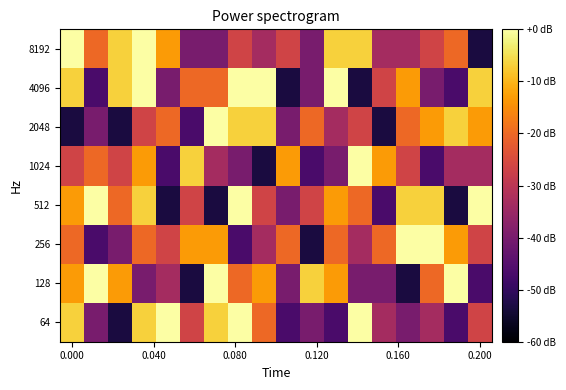

Reading left to right, what are all the values shown in this chart?

64: -6.7	-40.0	-53.3	-6.7	0.0	-26.7	-6.7	0.0	-20.0	-46.7	-40.0	-46.7	0.0	-33.3	-40.0	-33.3	-46.7	-26.7
128: -13.3	0.0	-13.3	-40.0	-33.3	-53.3	0.0	-20.0	-13.3	-40.0	-6.7	-13.3	-40.0	-40.0	-53.3	-20.0	0.0	-46.7
256: -20.0	-46.7	-40.0	-20.0	-26.7	-13.3	-13.3	-46.7	-33.3	-20.0	-53.3	-20.0	-33.3	-20.0	0.0	0.0	-13.3	-26.7
512: -13.3	0.0	-20.0	-6.7	-53.3	-26.7	-53.3	0.0	-26.7	-40.0	-26.7	-13.3	-20.0	-46.7	-6.7	-6.7	-53.3	0.0
1024: -26.7	-20.0	-26.7	-13.3	-46.7	-6.7	-33.3	-40.0	-53.3	-13.3	-46.7	-40.0	0.0	-13.3	-26.7	-46.7	-33.3	-33.3
2048: -53.3	-40.0	-53.3	-26.7	-20.0	-46.7	0.0	-6.7	-6.7	-40.0	-20.0	-33.3	-26.7	-53.3	-20.0	-13.3	-6.7	-13.3
4096: -6.7	-46.7	-6.7	0.0	-40.0	-20.0	-20.0	0.0	0.0	-53.3	-40.0	0.0	-53.3	-26.7	-13.3	-40.0	-46.7	-6.7
8192: 0.0	-20.0	-6.7	0.0	-13.3	-40.0	-40.0	-26.7	-33.3	-26.7	-40.0	-6.7	-6.7	-33.3	-33.3	-26.7	-20.0	-53.3